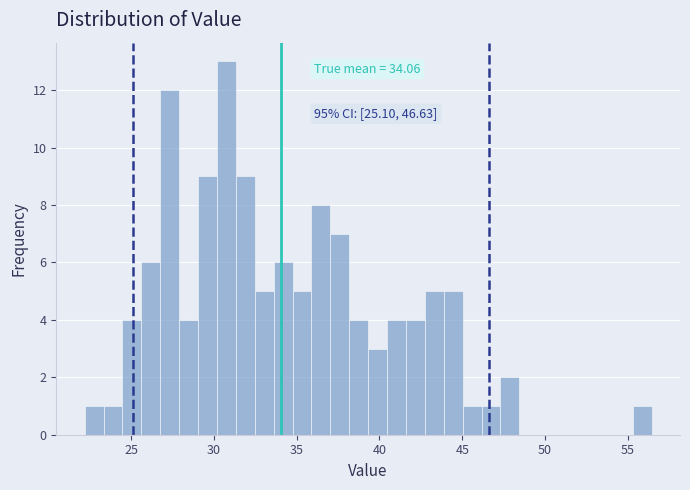

Around what value on the x-axis is the tallest bar? Give the approximate position of its centre, as read against the axis.

31.0